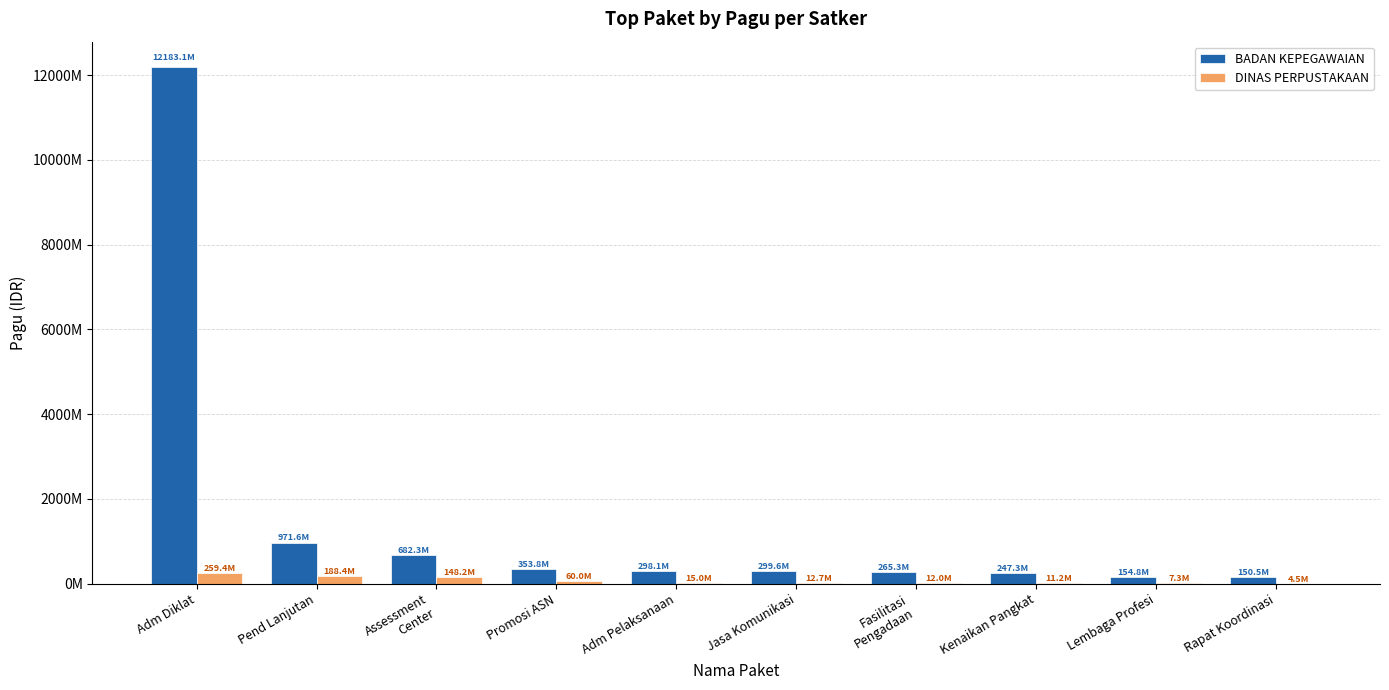

What is the label of the 1st bar from the right?

Rapat Koordinasi